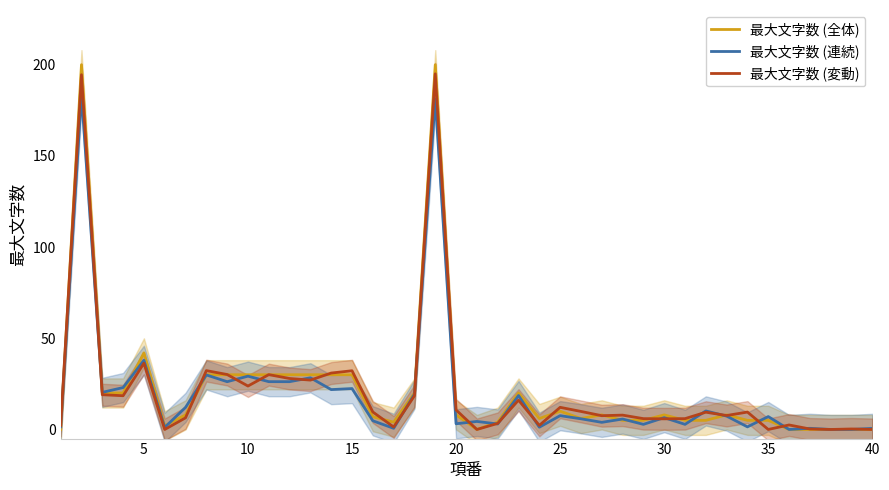

What are all the series names shown in the legend?

最大文字数 (全体), 最大文字数 (連続), 最大文字数 (変動)